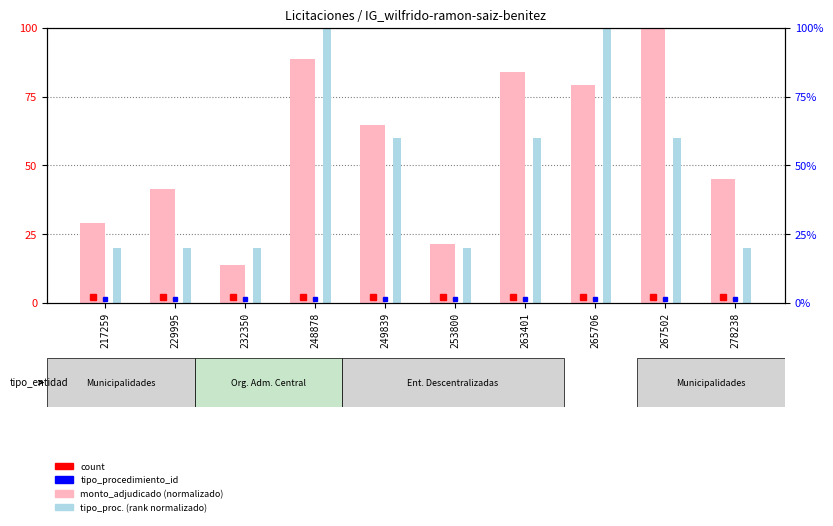

Which category has the lowest value in the tipo_procedimiento_id (normalizado) series?

217259